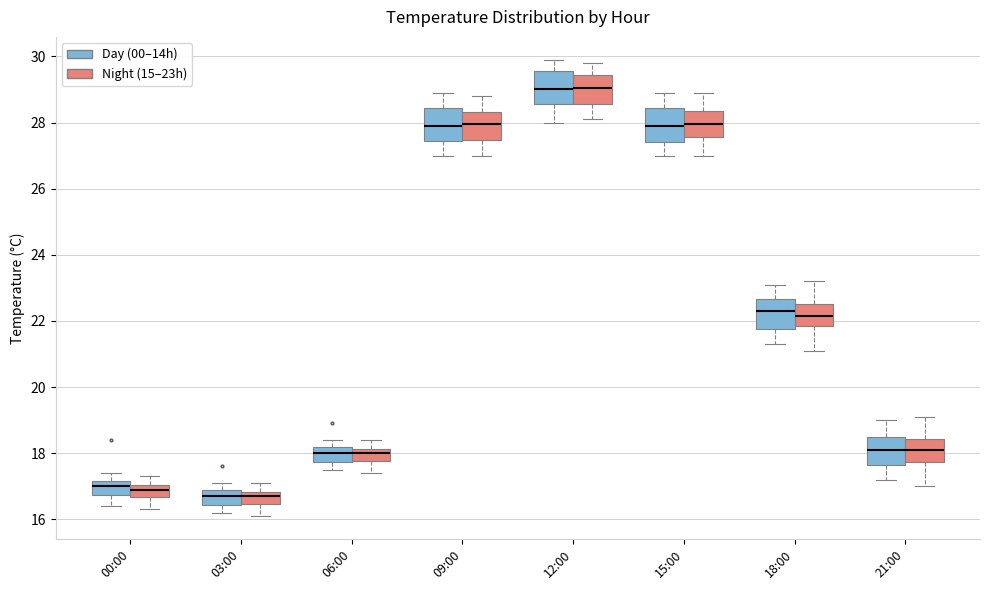

Reading left to right, transcribe this box plot: for each box, give where its median line is, the range the box spans, and where its two whiskers end, as read against the y-axis. The values are not printed on the chart, so give them approximately, as read against the axis.

00:00 (Day (00–14h)): median 17.0, box 16.8 to 17.2, whiskers 16.4 to 17.4
00:00 (Night (15–23h)): median 17.0 (inside the box), box 16.6 to 17.0, whiskers 16.4 to 17.4
03:00 (Day (00–14h)): median 16.8, box 16.4 to 17.0, whiskers 16.2 to 17.2
03:00 (Night (15–23h)): median 16.8 (inside the box), box 16.4 to 16.8, whiskers 16.2 to 17.2
06:00 (Day (00–14h)): median 18.0, box 17.8 to 18.2, whiskers 17.6 to 18.4
06:00 (Night (15–23h)): median 18.0, box 17.8 to 18.2, whiskers 17.4 to 18.4
09:00 (Day (00–14h)): median 28.0, box 27.4 to 28.4, whiskers 27.0 to 29.0
09:00 (Night (15–23h)): median 28.0, box 27.4 to 28.4, whiskers 27.0 to 28.8
12:00 (Day (00–14h)): median 29.0, box 28.6 to 29.6, whiskers 28.0 to 30.0
12:00 (Night (15–23h)): median 29.0, box 28.6 to 29.4, whiskers 28.2 to 29.8
15:00 (Day (00–14h)): median 28.0, box 27.4 to 28.4, whiskers 27.0 to 29.0
15:00 (Night (15–23h)): median 28.0, box 27.6 to 28.4, whiskers 27.0 to 29.0
18:00 (Day (00–14h)): median 22.4, box 21.8 to 22.6, whiskers 21.4 to 23.2
18:00 (Night (15–23h)): median 22.2, box 21.8 to 22.6, whiskers 21.2 to 23.2
21:00 (Day (00–14h)): median 18.2, box 17.6 to 18.6, whiskers 17.2 to 19.0
21:00 (Night (15–23h)): median 18.2, box 17.8 to 18.4, whiskers 17.0 to 19.2